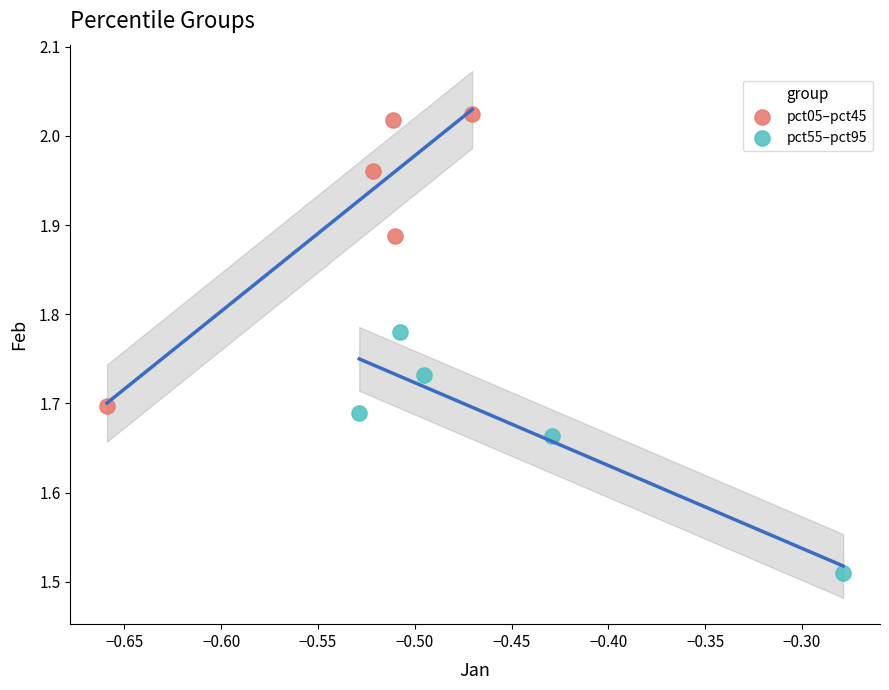

Which series has the widest spread of Y values?

pct05–pct45